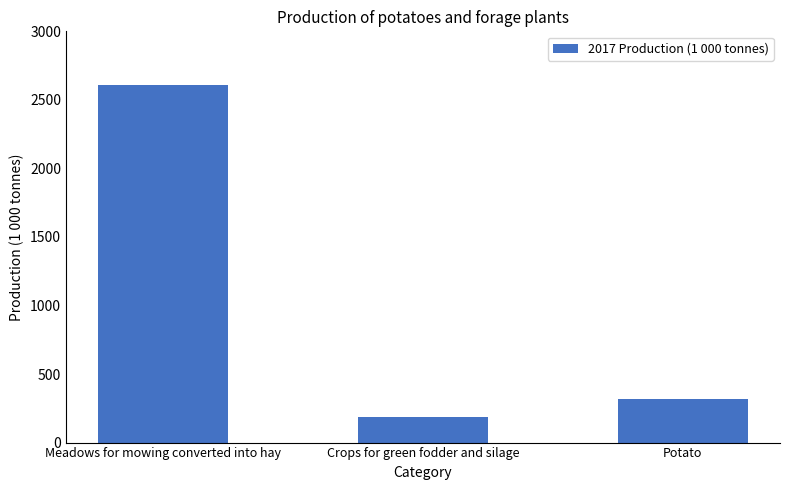

At which category does the chart reach its peak across all series?

Meadows for mowing converted into hay